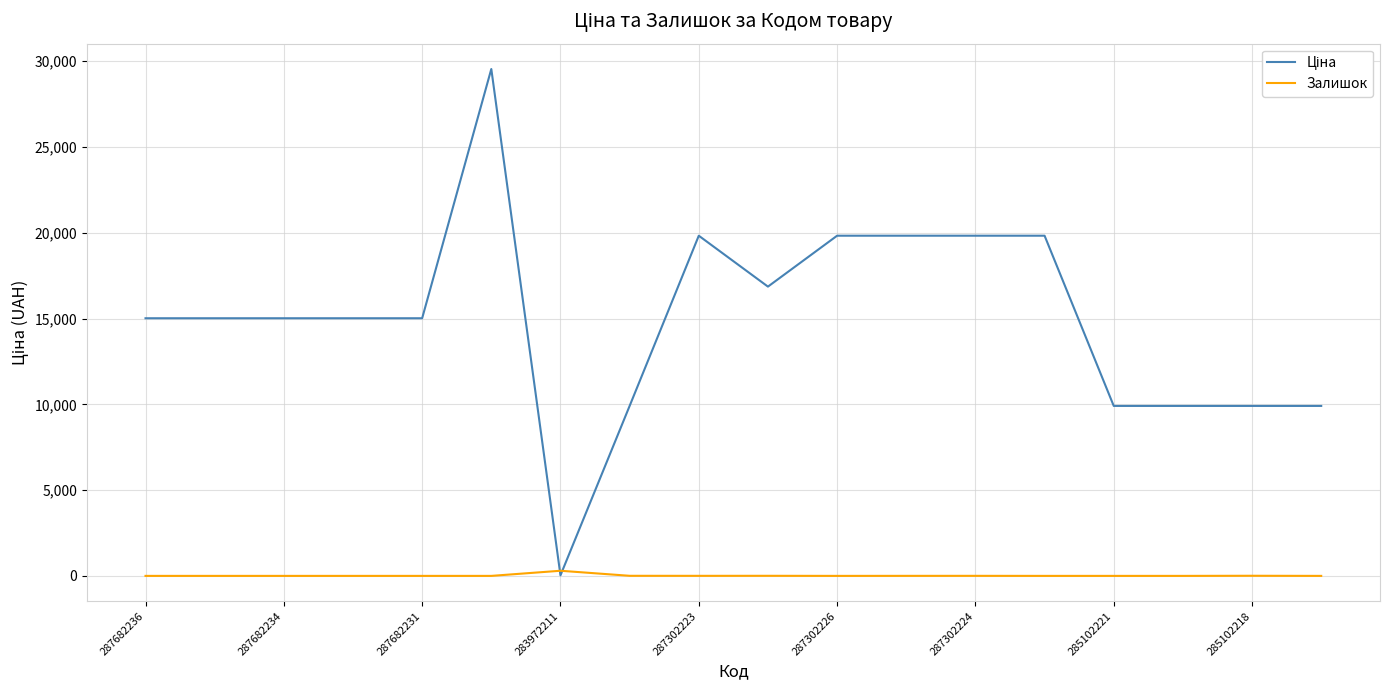

What is the maximum value shown in the chart?

29548.9